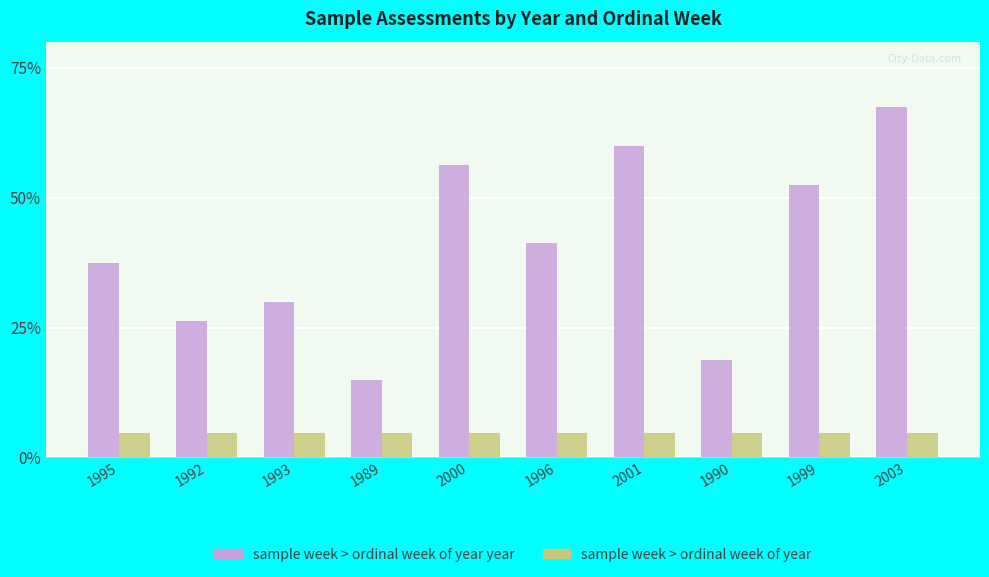

Rank the series at 2001 from highest to lowest value.

sample week > ordinal week of year year, sample week > ordinal week of year